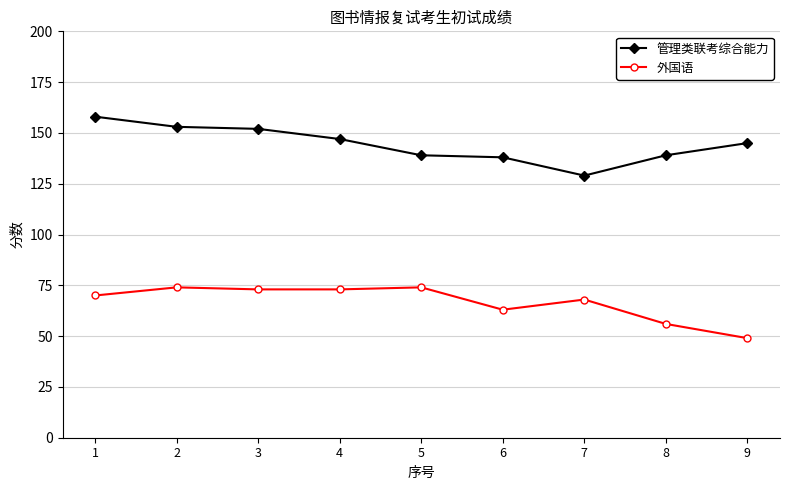

Read the 管理类联考综合能力 value at 6, to the nearest 5.

140